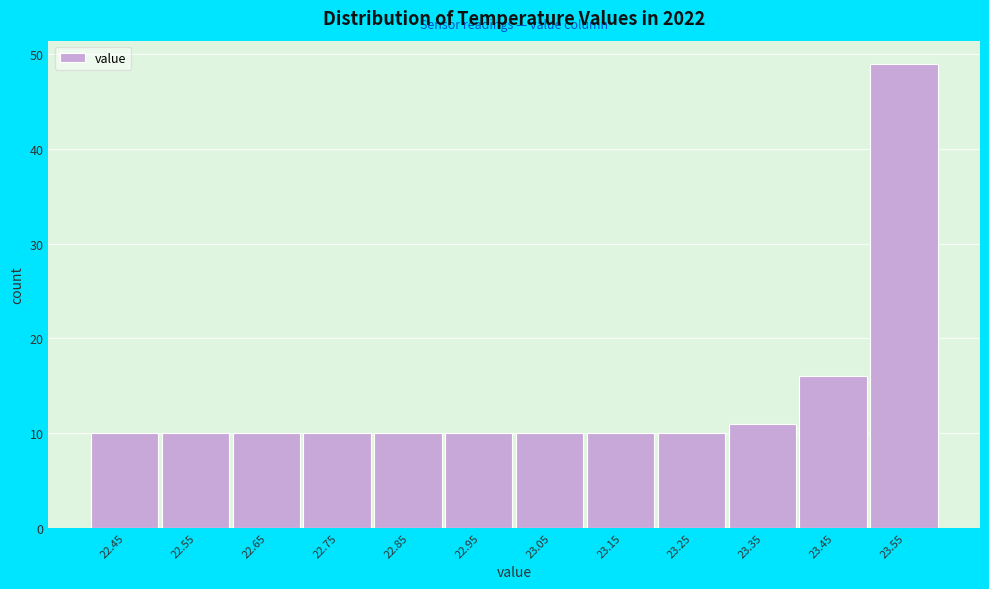

Which range on the x-axis has the tallest bar?

23.5 to 23.6